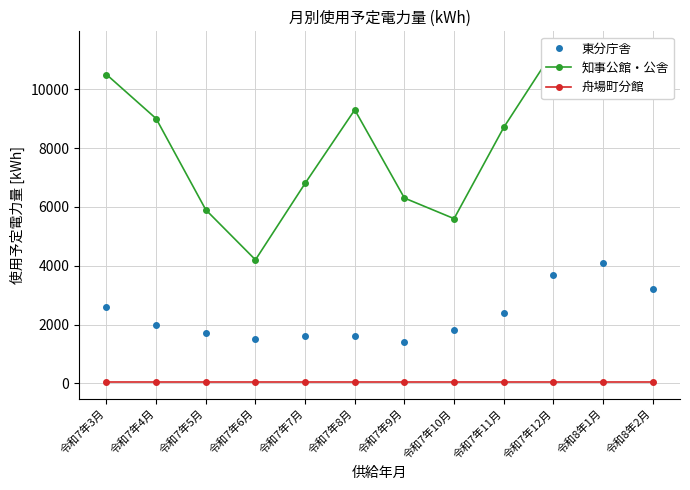

What is the total value across all series at 令和7年12月?

15043